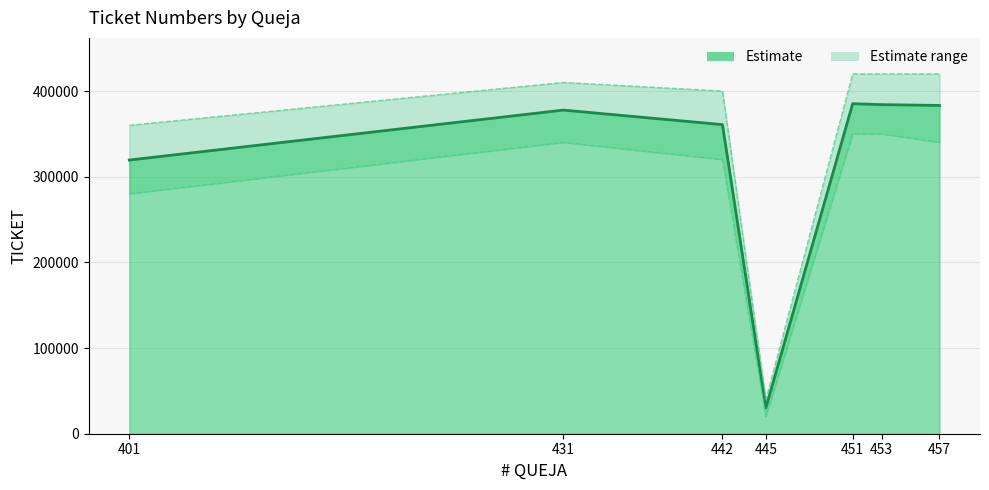

Which series has the largest range (max minus min)?

Upper bound